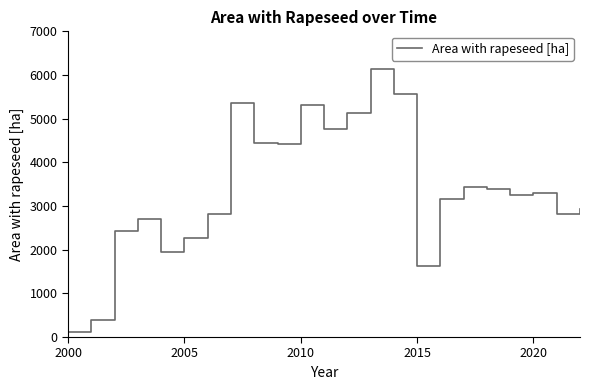

What is the greatest value displayed?

6131